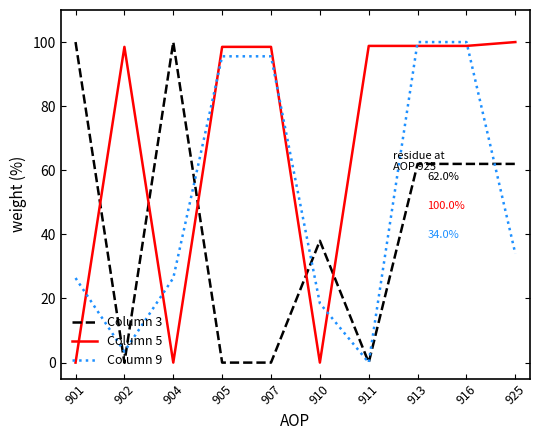

What is the average value of the Column 3 series?

42.4